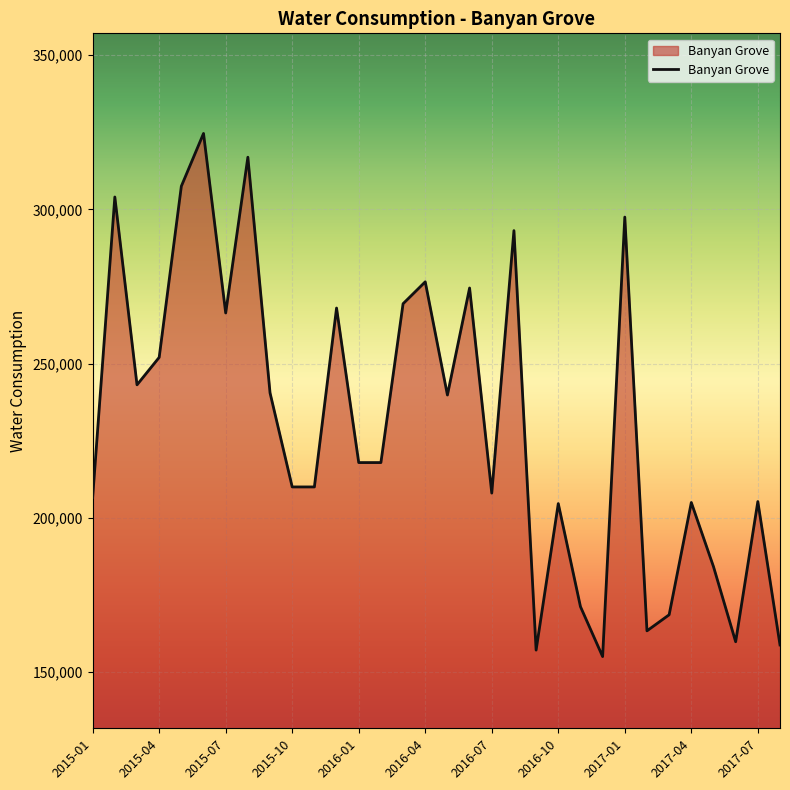

What is the difference between the second highest and minimum values?

161900